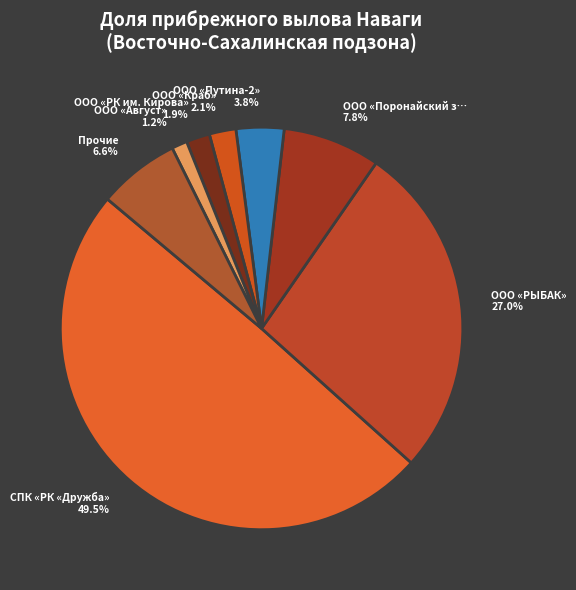

How much of the chart is everything except ООО «РК им. Кирова»?

98.1%